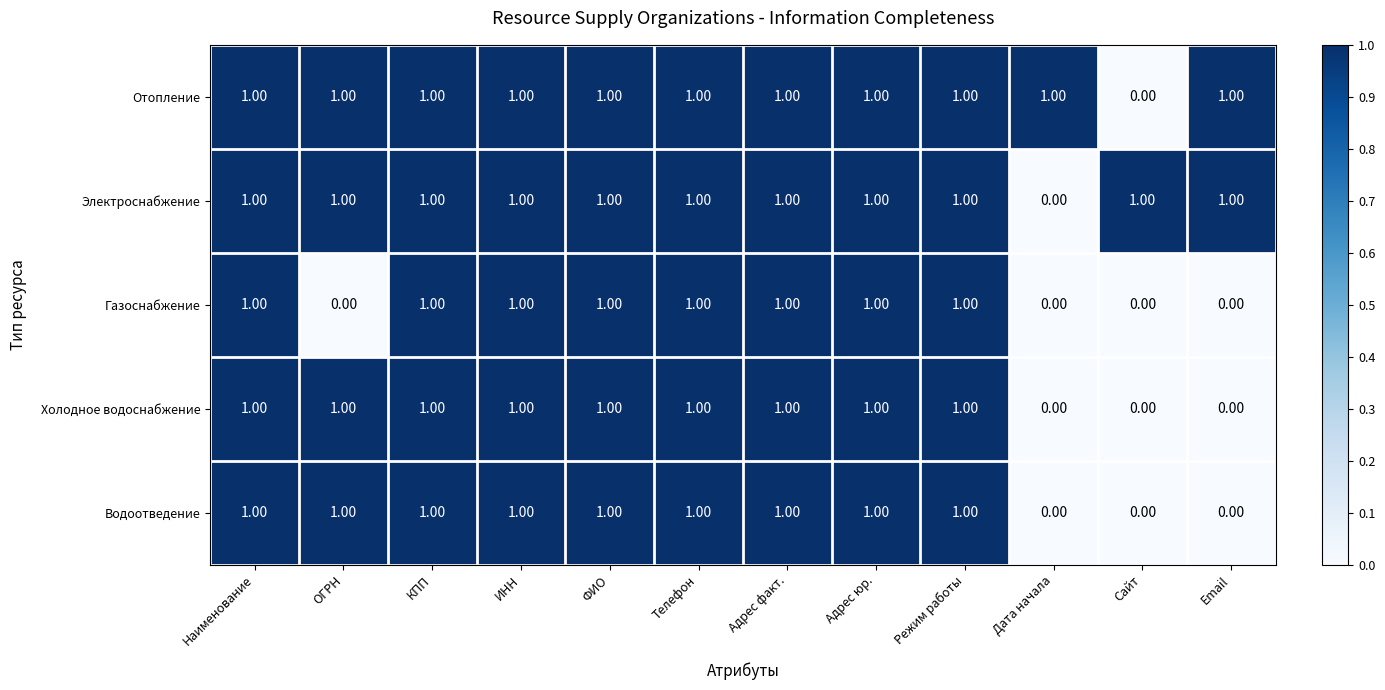

At how many categories does at least one series exceed 0?

12